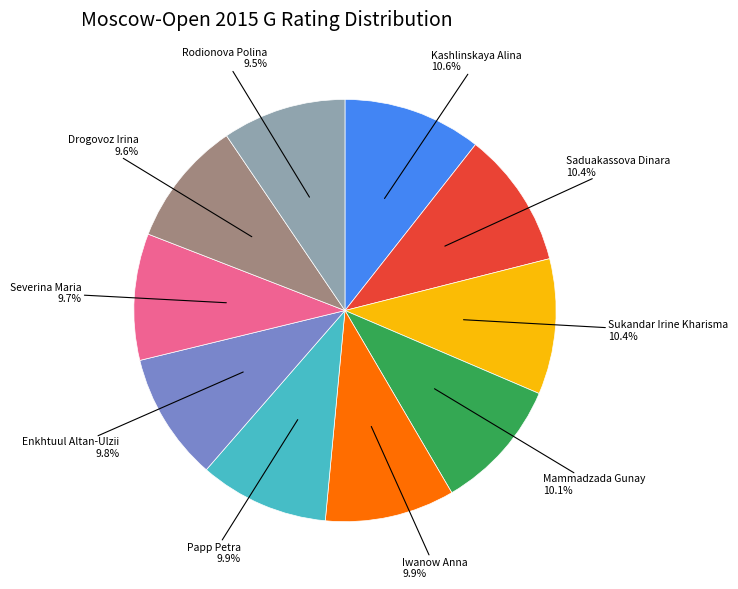

Is there any slice that represents more than half of the pie?

No